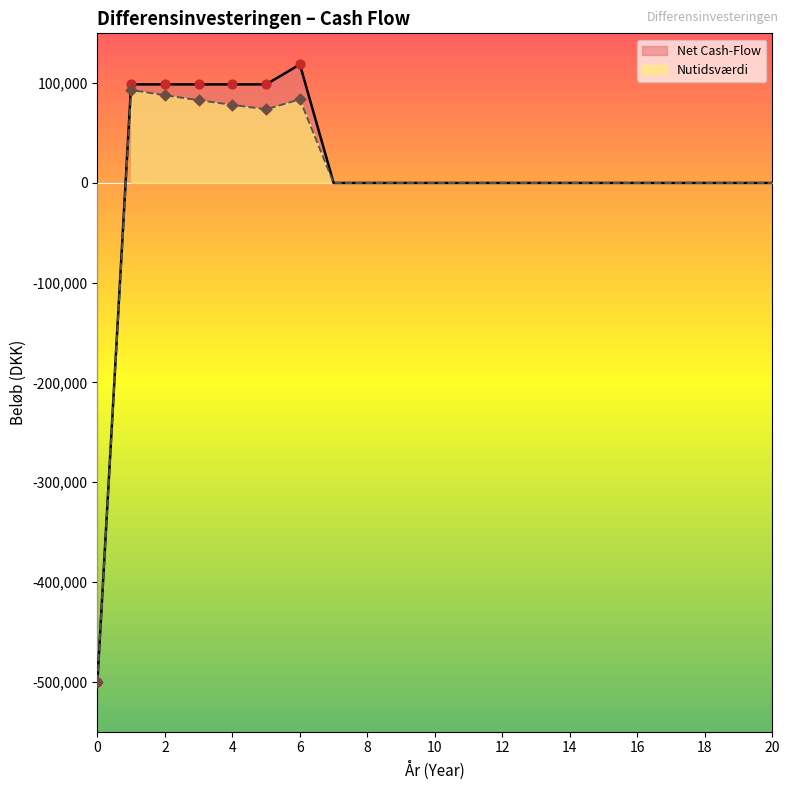

Which series reaches the maximum Y coordinate?

Net Cash-Flow